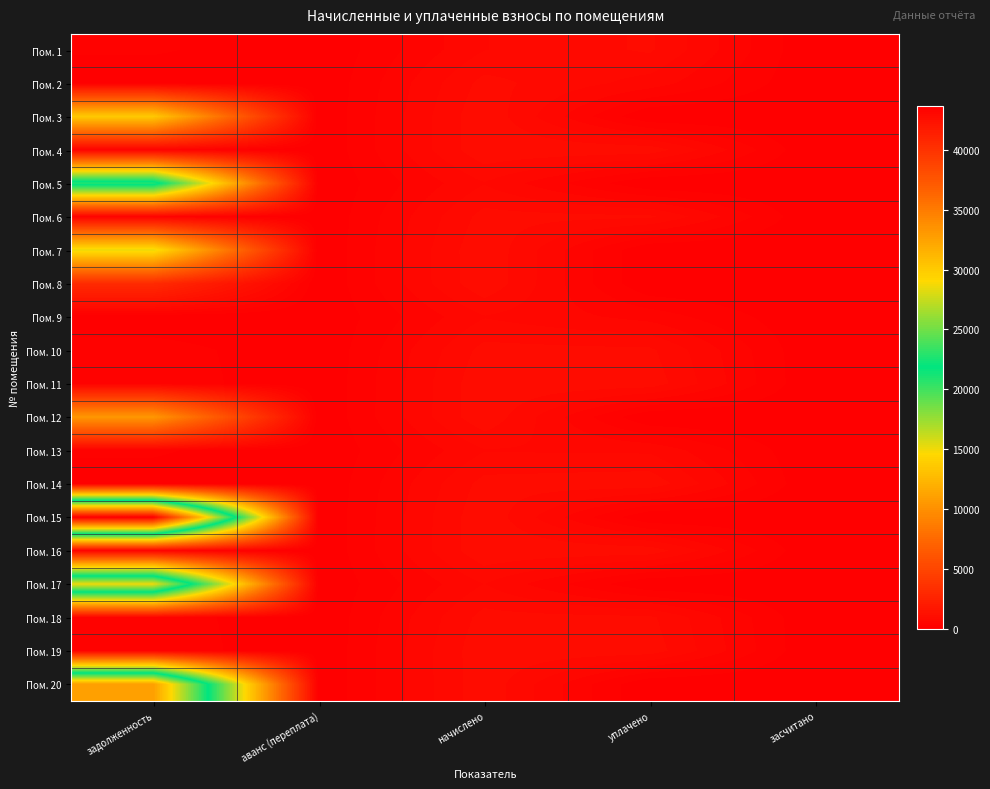

Which has a higher value, начислено or задолженность?

начислено